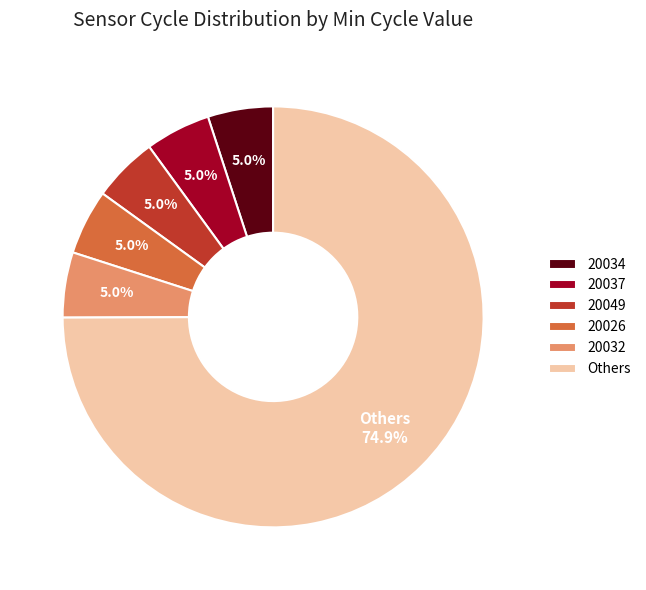

Approximately how many times larger is the value at 20034 compared to 20032?

1.0